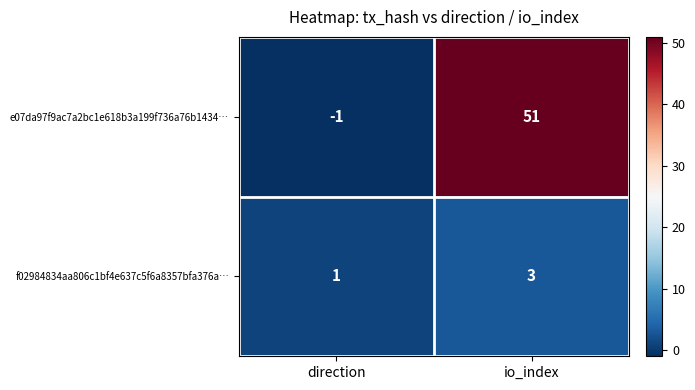

Which series changed the most between direction and io_index?

e07da97f9ac7a2bc1e618b3a199f736a76b1434…